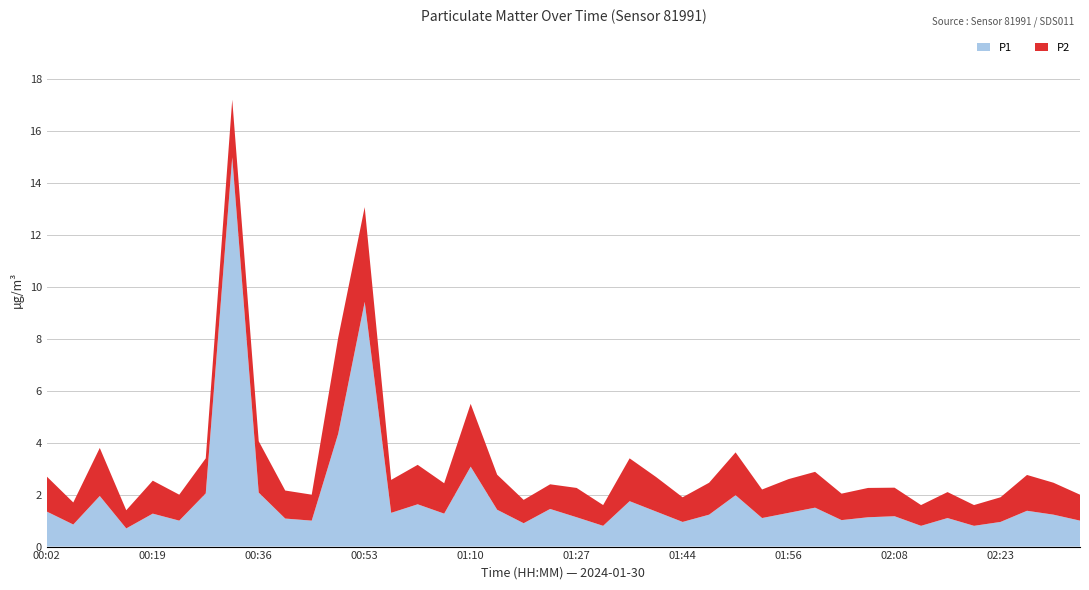

Reading left to right, what are all the values shown in this chart?

P1: 1.4	0.8	1.9	0.7	1.3	1.0	2.0	15.0	2.1	1.1	1.0	4.3	9.4	1.3	1.6	1.3	3.1	1.4	0.9	1.4	1.1	0.8	1.8	1.4	0.9	1.2	2.0	1.1	1.3	1.5	1.0	1.1	1.2	0.8	1.1	0.8	0.9	1.4	1.2	1.0
P2: 1.4	0.8	1.9	0.7	1.3	1.0	1.4	2.2	2.0	1.1	1.0	3.7	3.6	1.3	1.5	1.2	2.4	1.4	0.9	0.9	1.1	0.8	1.6	1.3	0.9	1.2	1.6	1.1	1.3	1.4	1.0	1.1	1.1	0.8	1.0	0.8	0.9	1.4	1.2	1.0